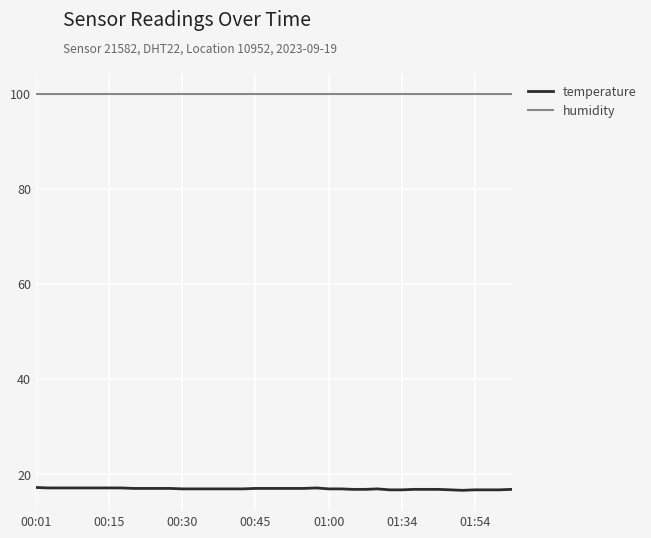

Rank the series by their maximum value, from lowest to highest.

temperature, humidity